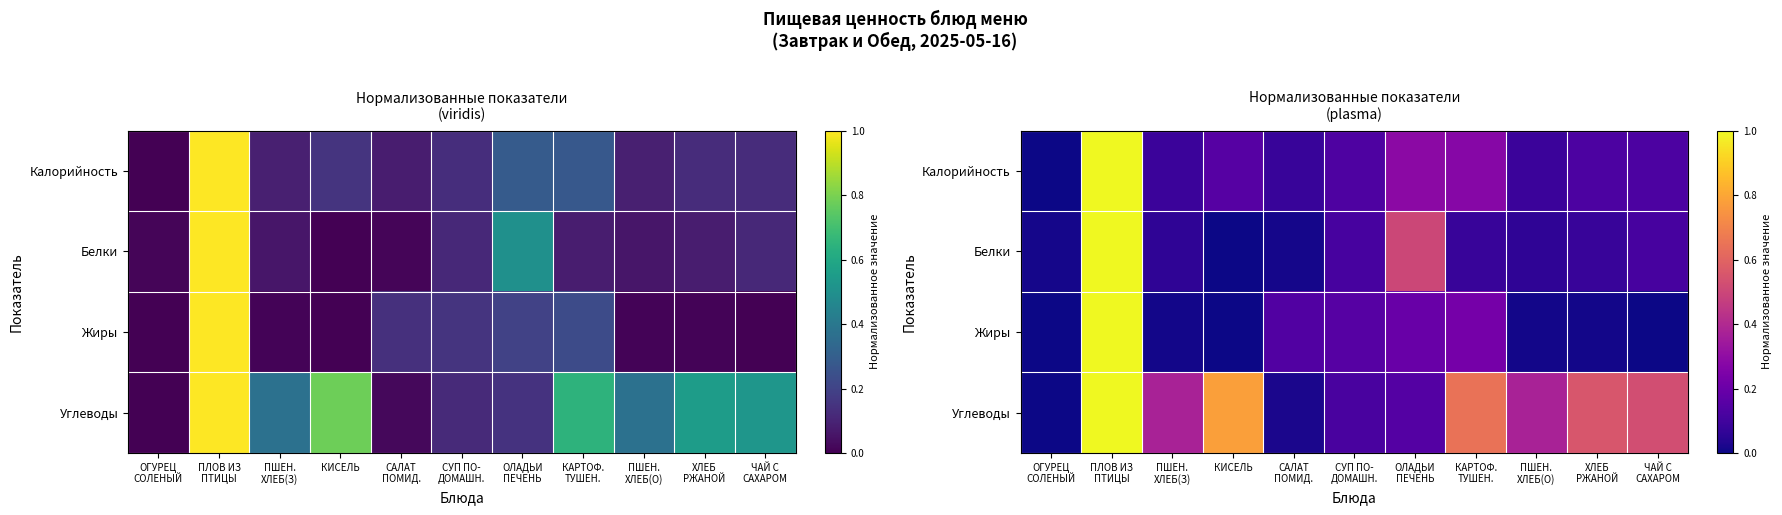

Between ОЛАДЬИ
ПЕЧЕНЬ and ПШЕН.
ХЛЕБ(З), which is larger?

ОЛАДЬИ
ПЕЧЕНЬ